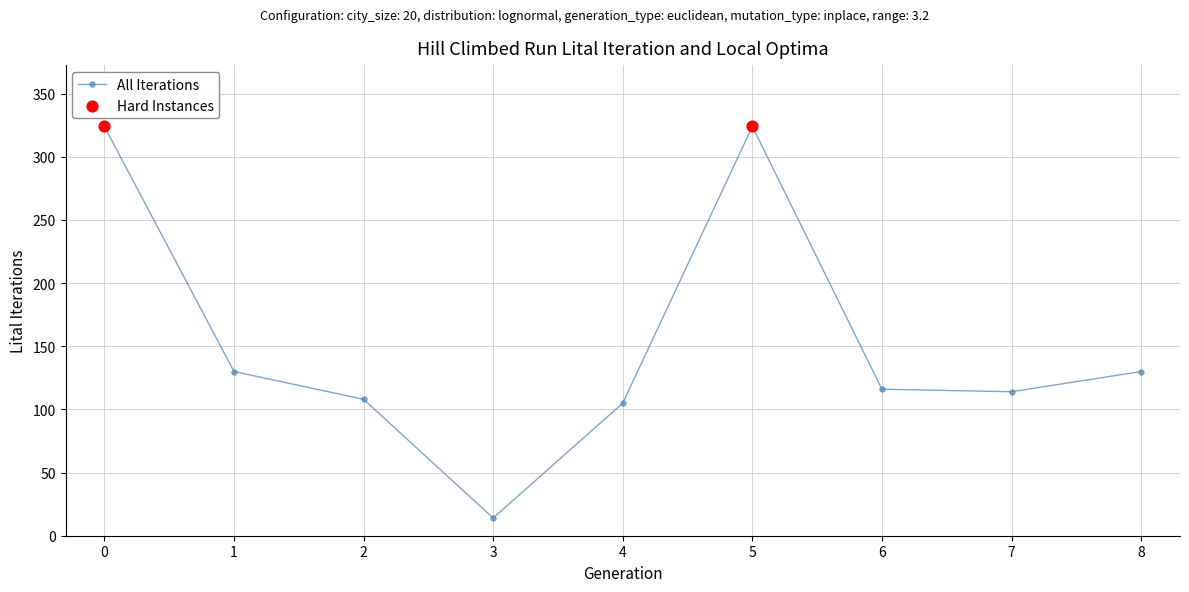

Approximately how many times larger is the value at 2 compared to 0?

0.3